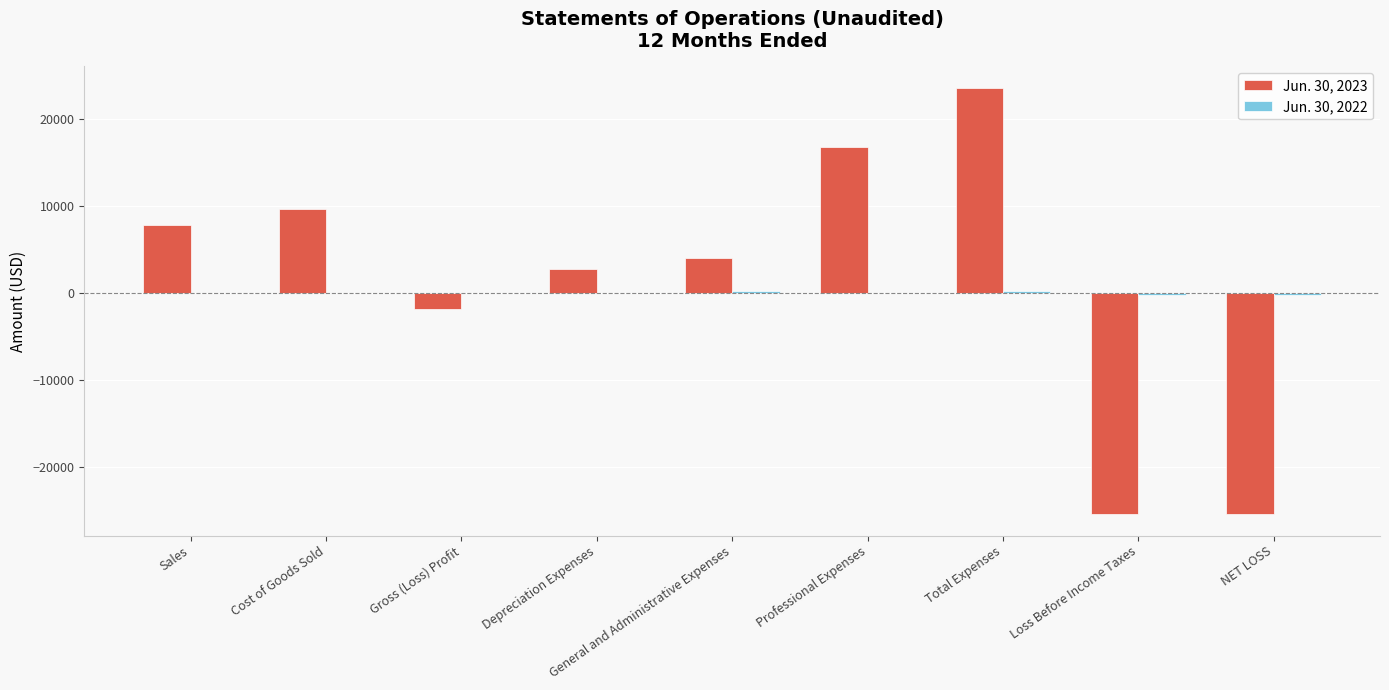

Which category has the highest value across all series?

Total Expenses